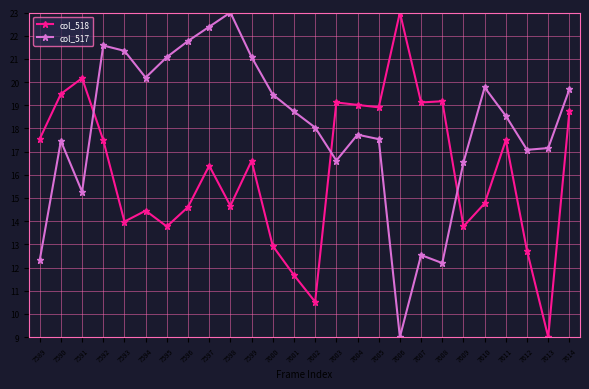

How many data points does each series have?

26